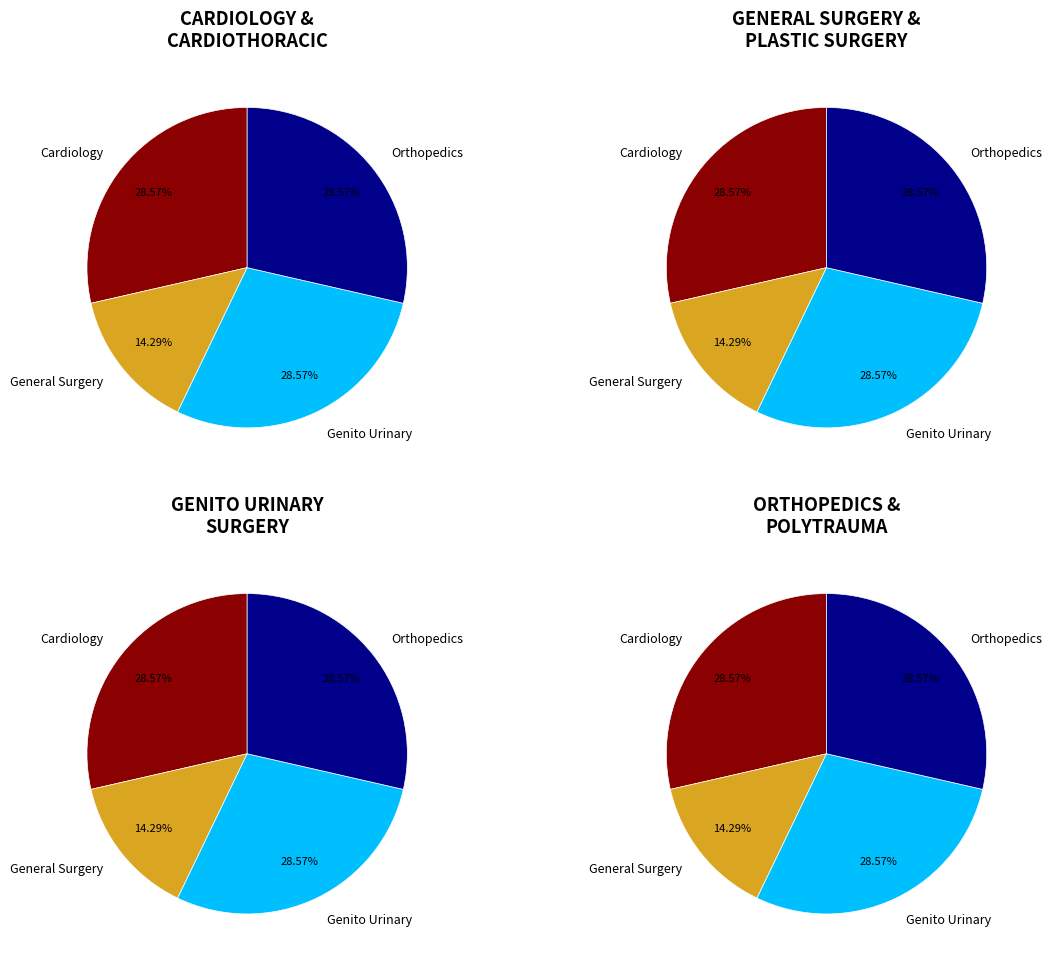

What percentage do ORTHOPEDICS (INCLUDING POLYTRAUMA) and CARDIOLOGY AND CARDIOTHORACIC SURGERY together represent?

57.1%